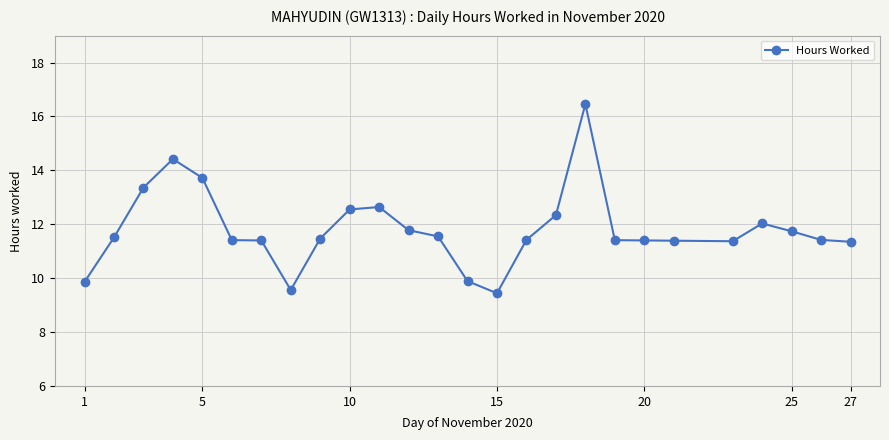

What is the value of the 23rd point from the left?

12.0